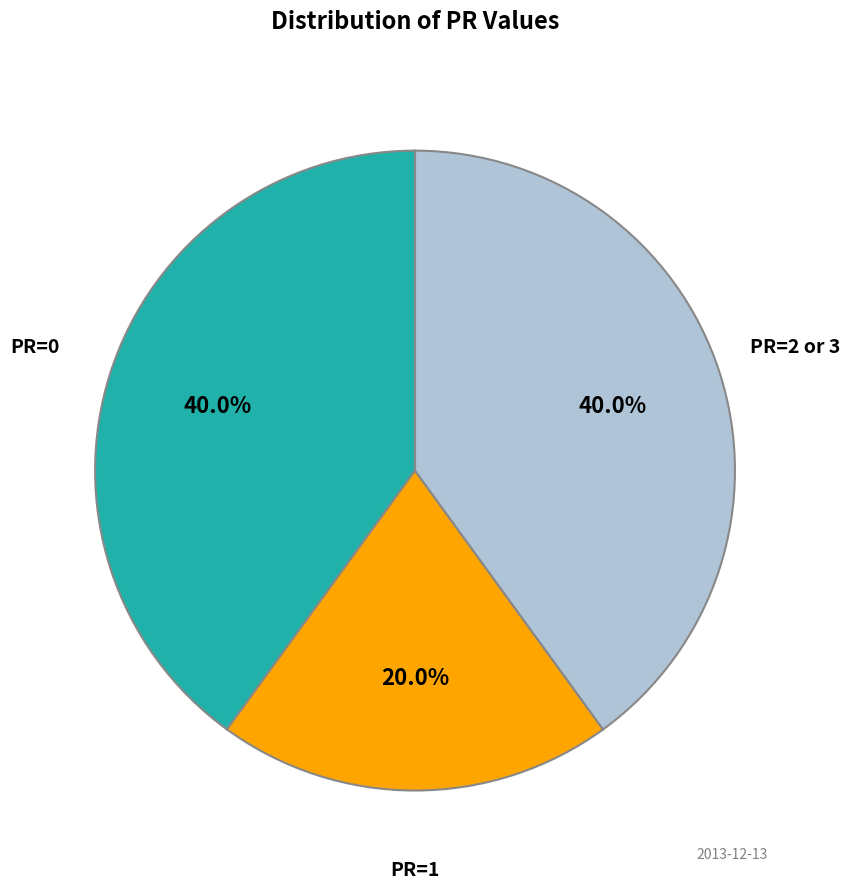

To the nearest percent, what is the difference between the largest and smallest slice percentages?

20%